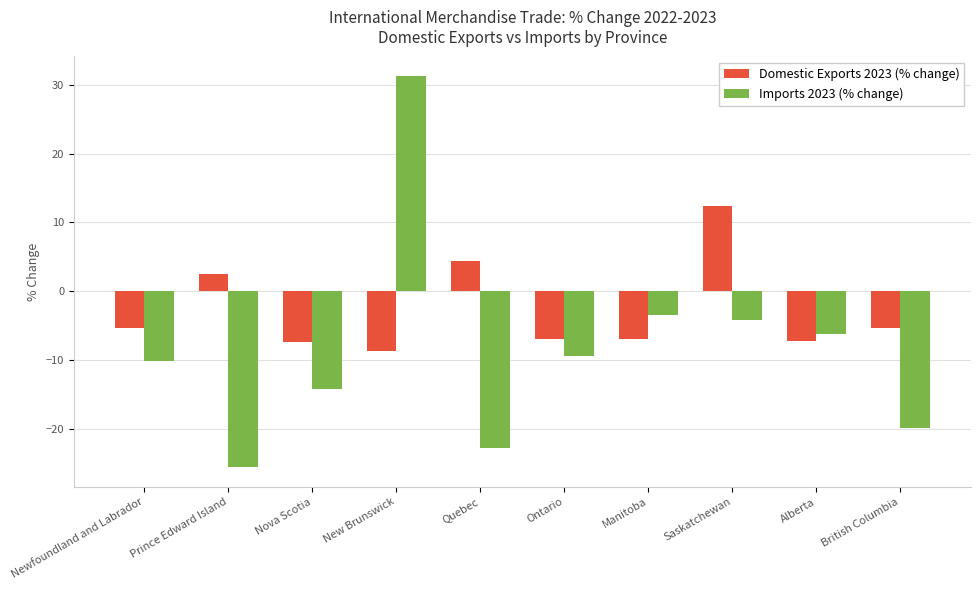

Which series has the largest range (max minus min)?

Imports 2023 (% change)